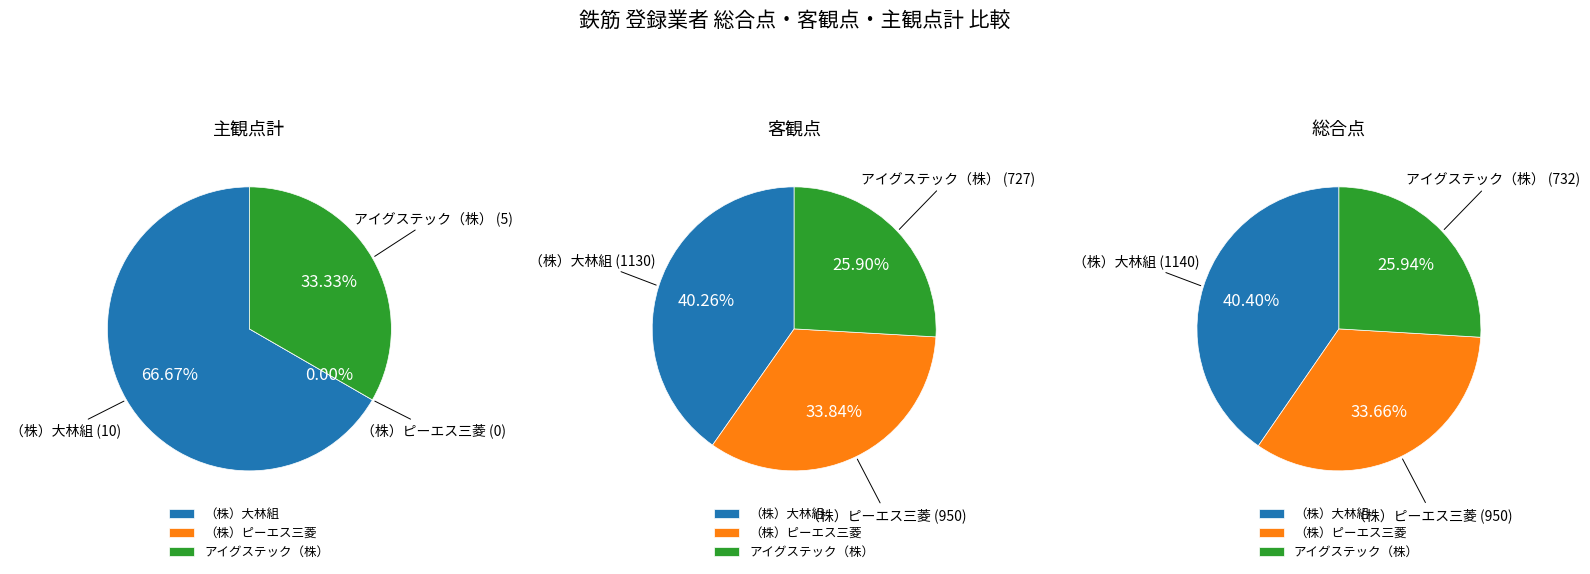

How many slices are in this pie chart?

3